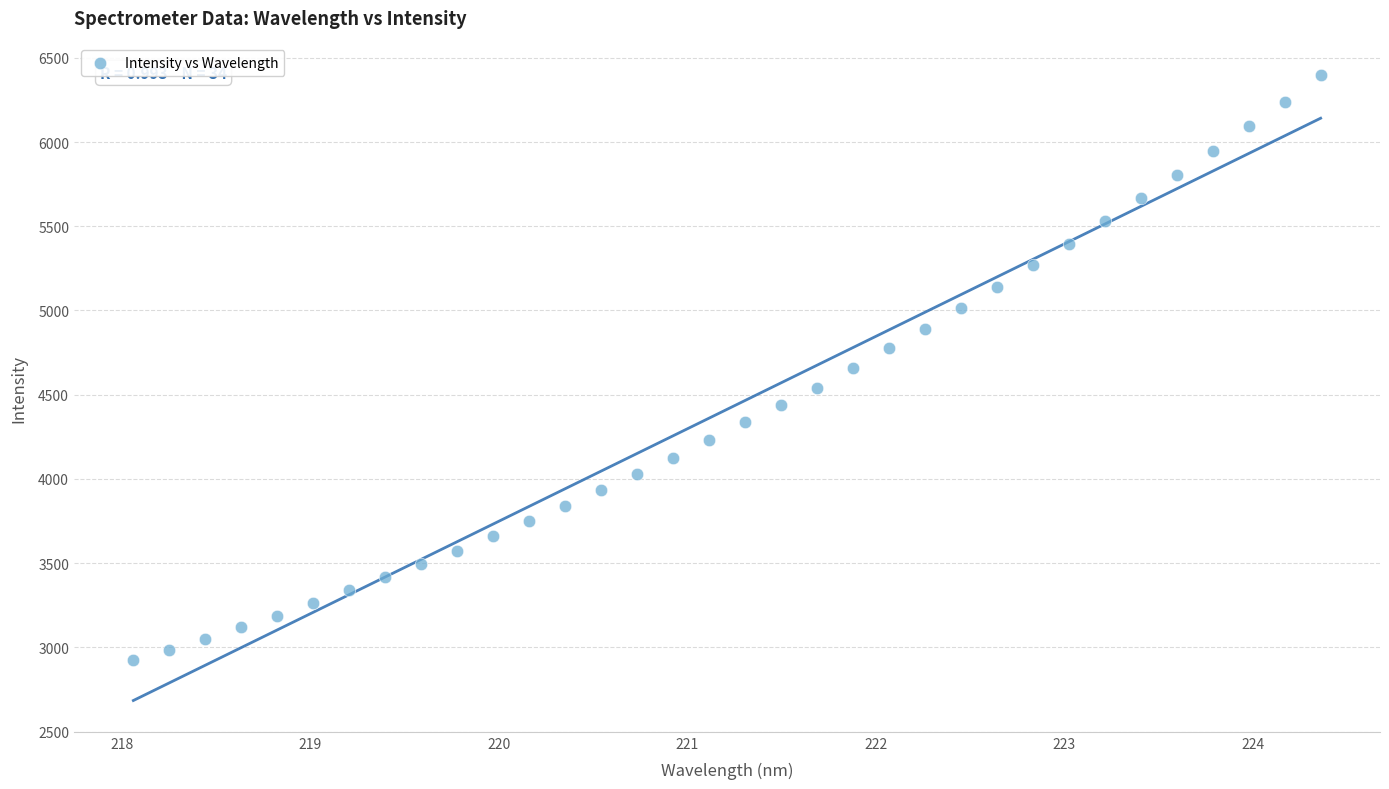

What is the range of X values (max minus min)?

6.3